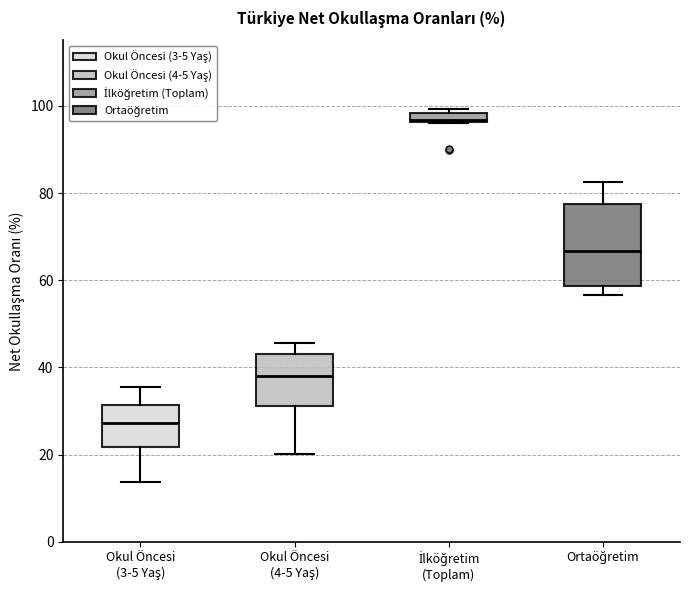

Which box is the tallest, from its lower edge to its upper edge?

Ortaöğretim